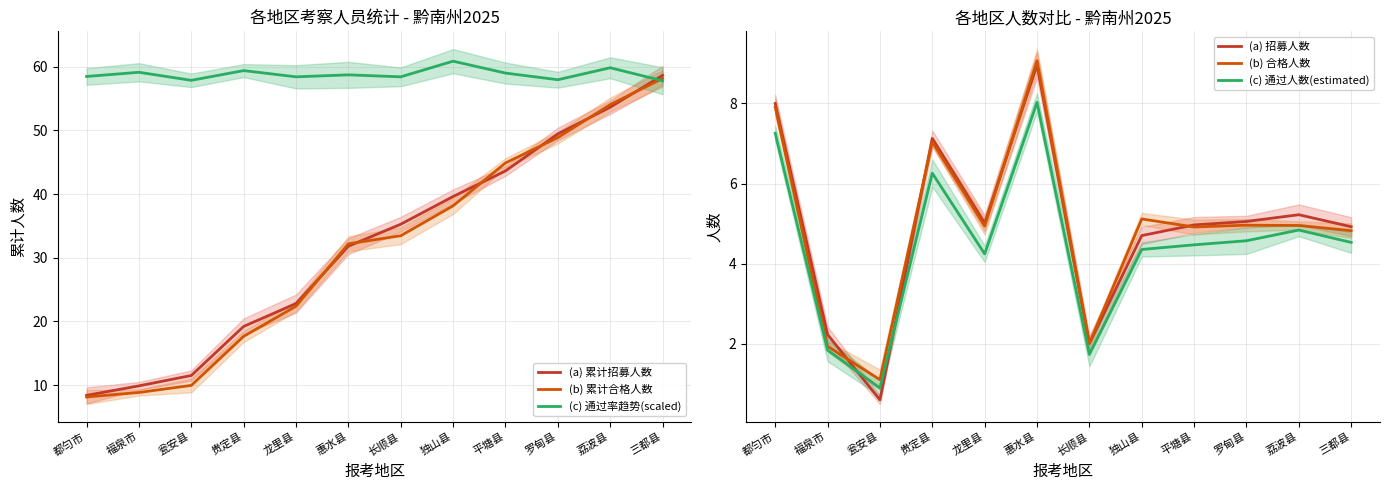

Reading left to right, what are all the values shown in this chart?

(a) 累计招募人数: 都匀市=8.4	福泉市=9.9	瓮安县=11.5	贵定县=19.2	龙里县=22.8	惠水县=31.8	长顺县=35.3	独山县=39.6	平塘县=43.6	罗甸县=49.4	荔波县=53.6	三都县=58.6
(b) 累计合格人数: 都匀市=8.1	福泉市=8.9	瓮安县=10.0	贵定县=17.7	龙里县=22.4	惠水县=32.2	长顺县=33.5	独山县=38.2	平塘县=44.9	罗甸县=48.9	荔波县=54.0	三都县=58.1
(c) 通过率趋势(scaled): 都匀市=58.5	福泉市=59.1	瓮安县=57.8	贵定县=59.4	龙里县=58.4	惠水县=58.7	长顺县=58.4	独山县=60.9	平塘县=59.0	罗甸县=57.9	荔波县=59.8	三都县=57.8
(a) 招募人数: 都匀市=8.0	福泉市=2.2	瓮安县=0.6	贵定县=7.1	龙里县=5.0	惠水县=9.0	长顺县=2.0	独山县=4.7	平塘县=5.0	罗甸县=5.1	荔波县=5.2	三都县=4.9
(b) 合格人数: 都匀市=7.9	福泉市=1.9	瓮安县=1.1	贵定县=7.0	龙里县=4.9	惠水县=9.1	长顺县=2.0	独山县=5.1	平塘县=4.9	罗甸县=5.0	荔波县=5.0	三都县=4.8
(c) 通过人数(estimated): 都匀市=7.3	福泉市=1.8	瓮安县=0.9	贵定县=6.3	龙里县=4.2	惠水县=8.0	长顺县=1.7	独山县=4.4	平塘县=4.5	罗甸县=4.6	荔波县=4.8	三都县=4.5